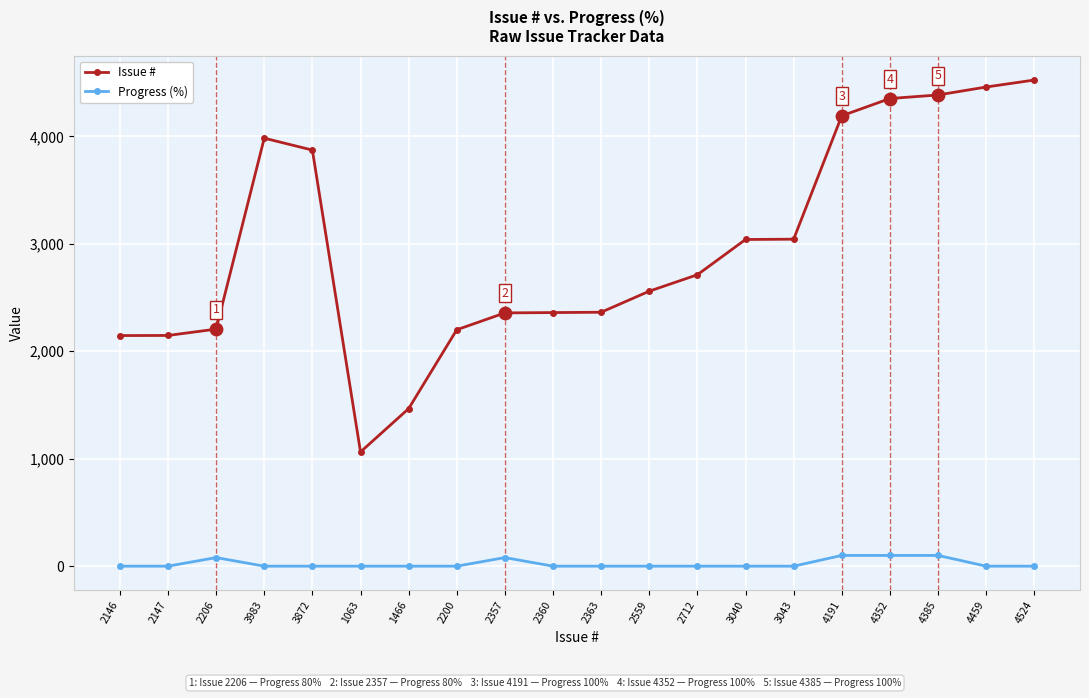

Which series has the largest total across all categories?

Issue #